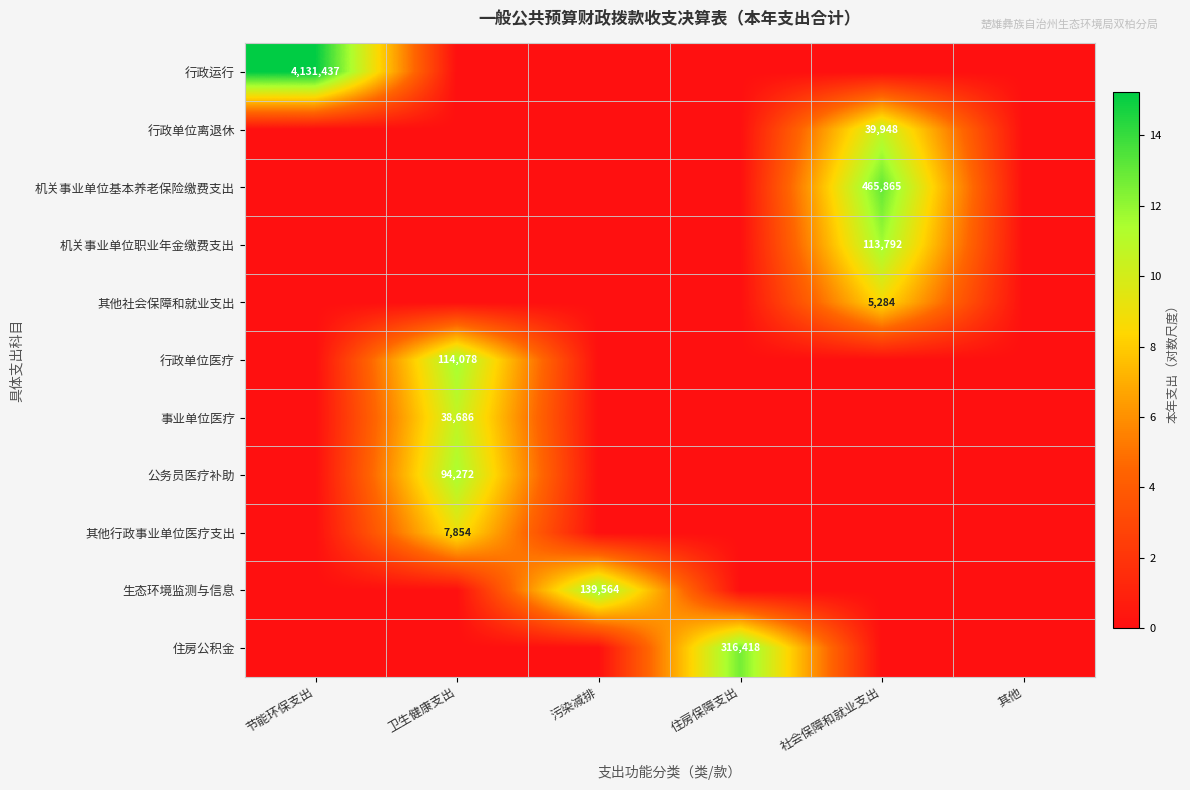

True or false: 行政运行 has a value of 4131437 at 节能环保支出.

True